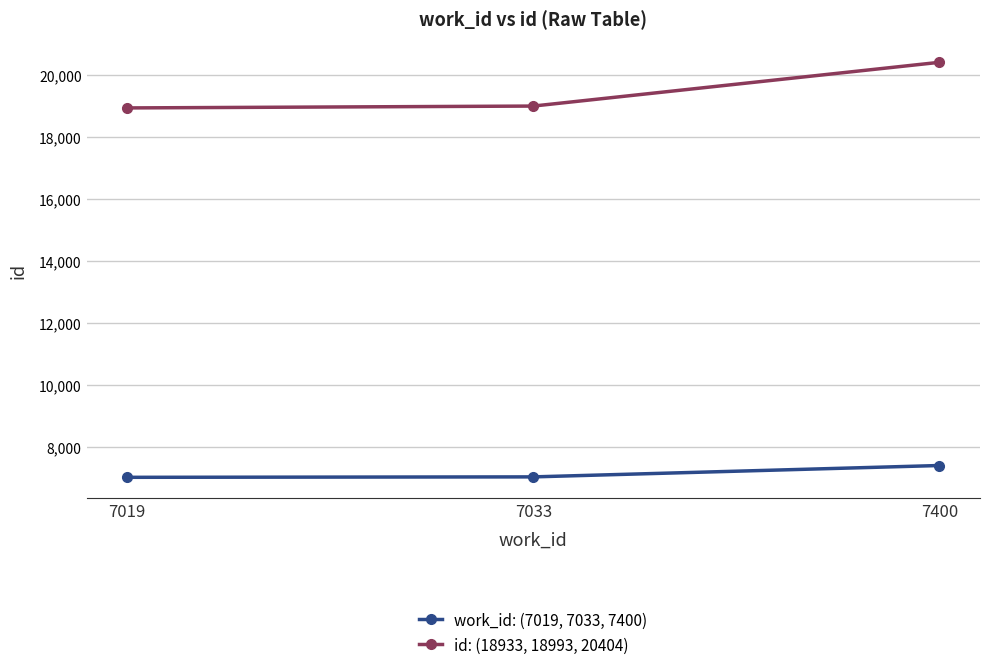

What is the sum of the work_id: (7019, 7033, 7400) values at 7019 and 7400?

14419